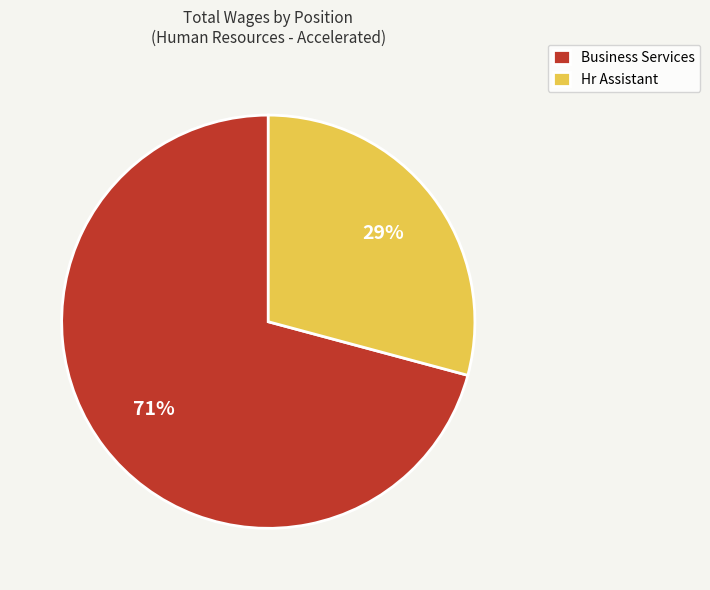

To the nearest percent, what is the difference between the largest and smallest slice percentages?

42%